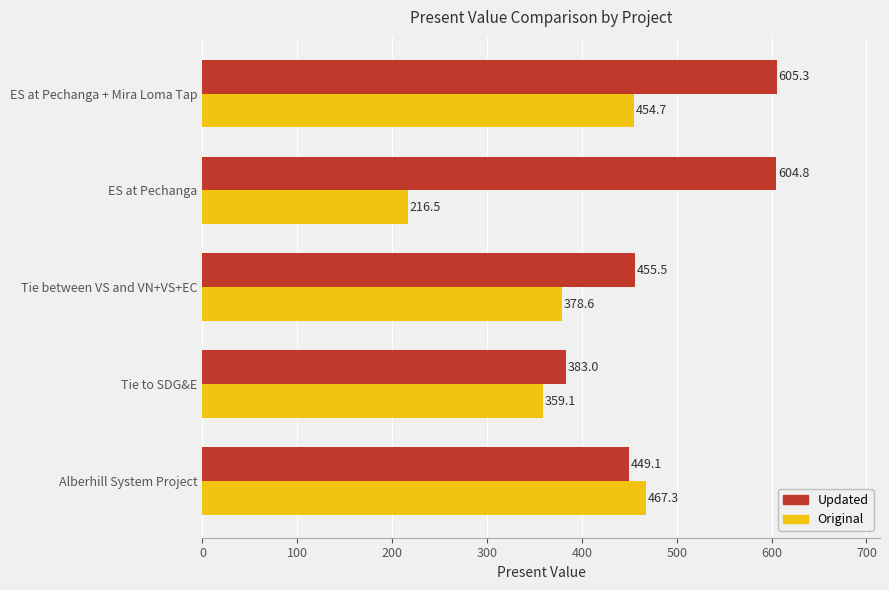

True or false: Original has a value of 566.0 at Tie between VS and VN+VS+EC.

False